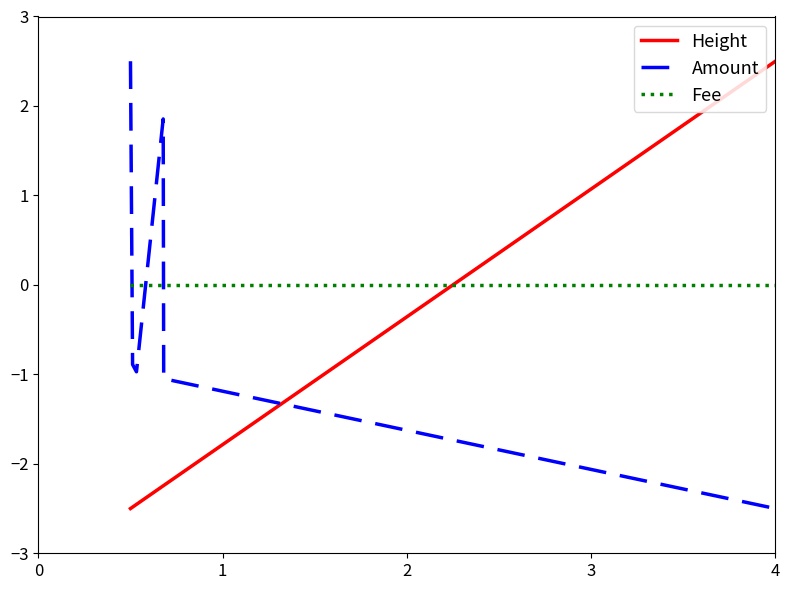

How many intersections are there between Amount and Height?

1